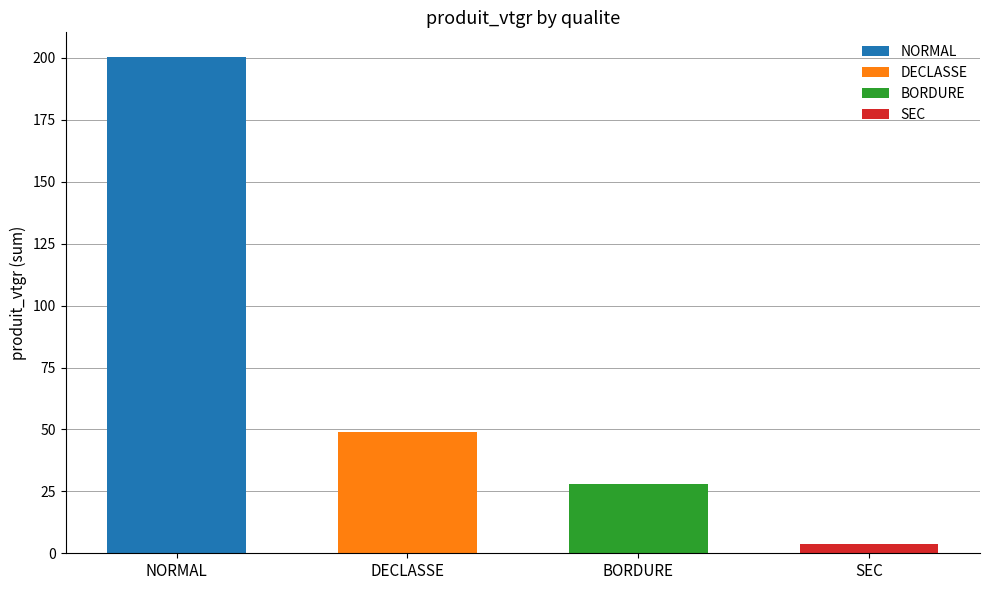

At which label does NORMAL reach its peak?

NORMAL